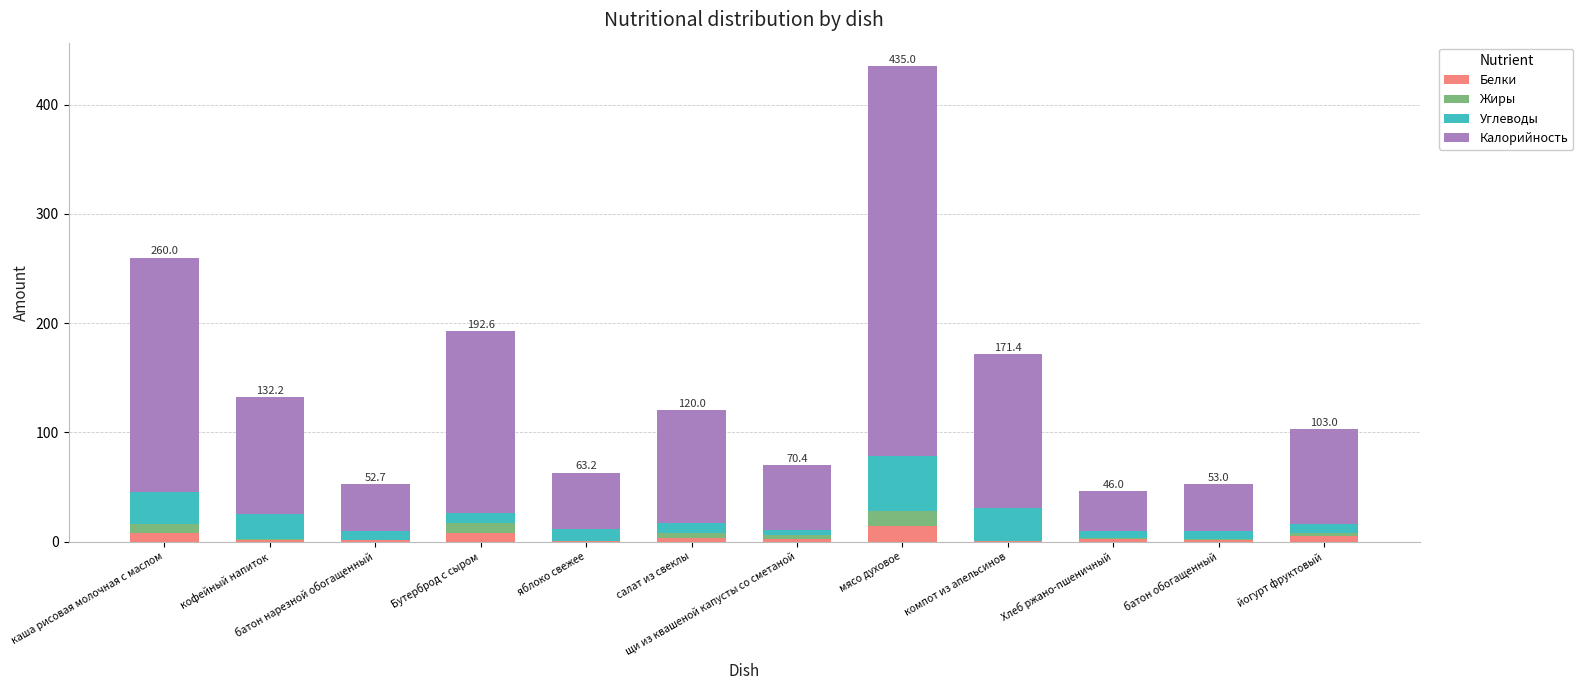

At which category is the sum across all series the highest?

мясо духовое